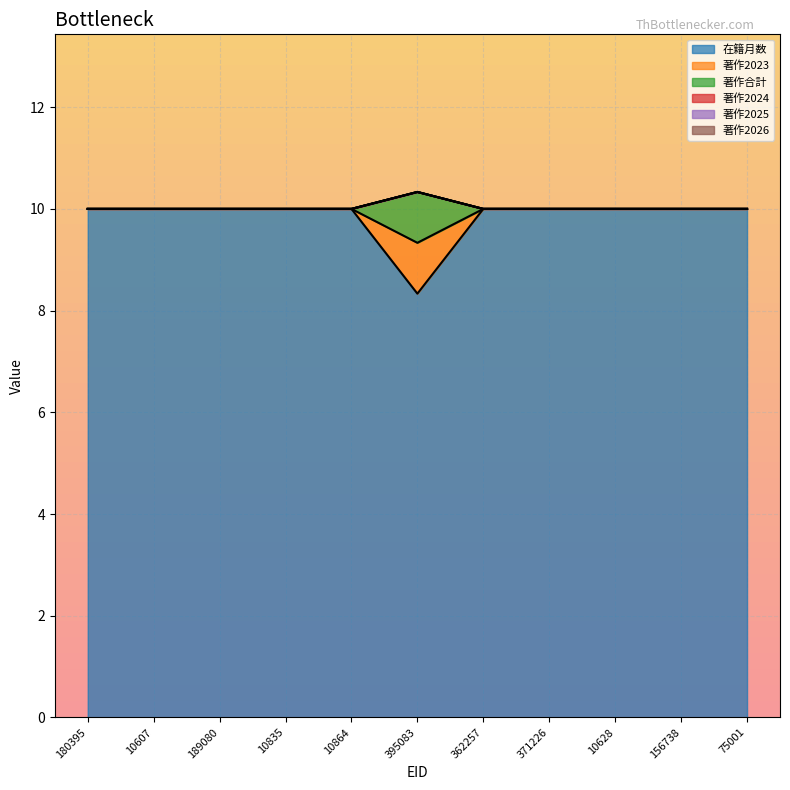

Does the chart display data point markers on the line(s)?

No